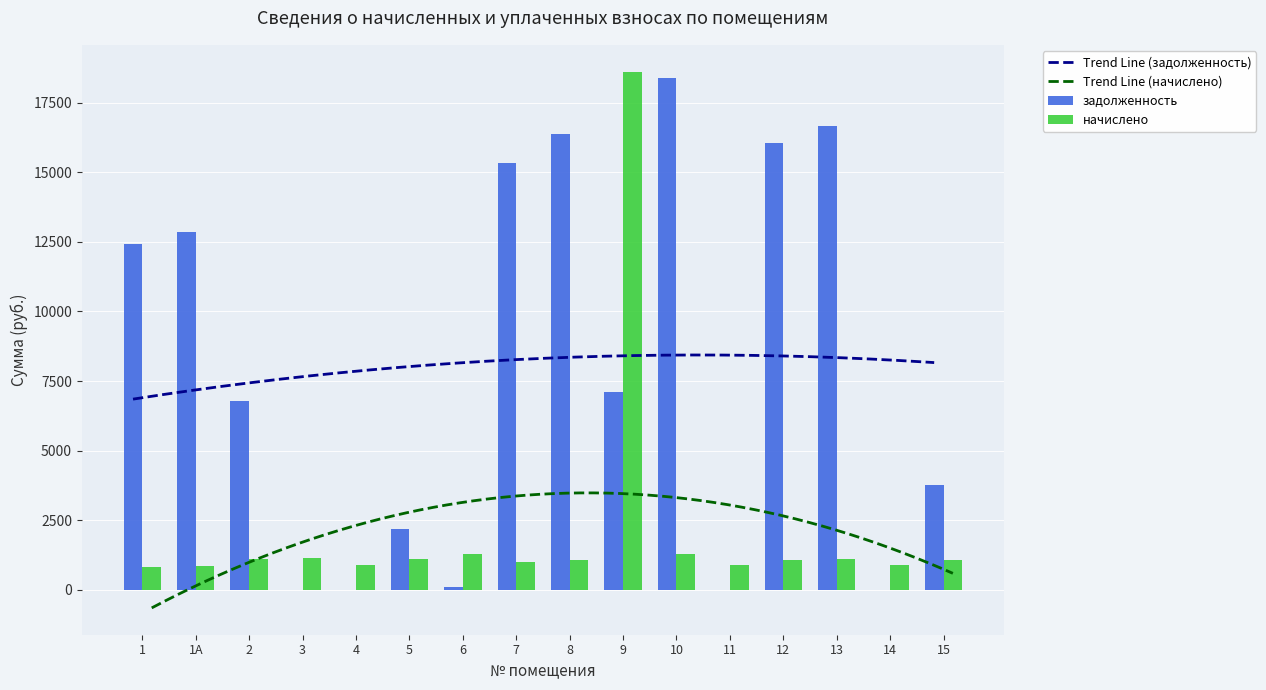

Reading left to right, extract all data points from this chart.

задолженность: 1=12429.1	1А=12840.0	2=6769.0	3=0.0	4=0.0	5=2194.8	6=86.4	7=15331.0	8=16383.8	9=7099.6	10=18398.8	11=11.3	12=16050.0	13=16666.3	14=0.0	15=3755.4
начислено: 1=823.3	1А=850.5	2=1110.8	3=1148.2	4=904.9	5=1105.7	6=1282.6	7=1015.5	8=1085.2	9=18612.5	10=1287.7	11=898.1	12=1063.1	13=1103.9	14=881.1	15=1076.7